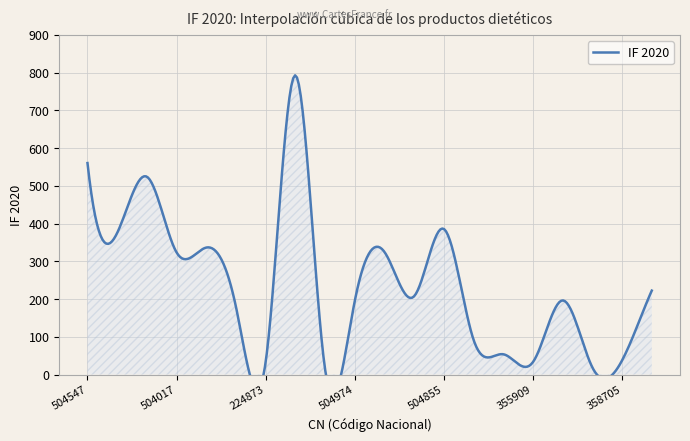

Rank the categories by value from lowest to highest.

398057, 179473, 355909, 224873, 358705, 504414, 504975, 390450, 504974, 504528, 504291, 504539, 504017, 504537, 504653, 504323, 504855, 505038, 504547, 504075